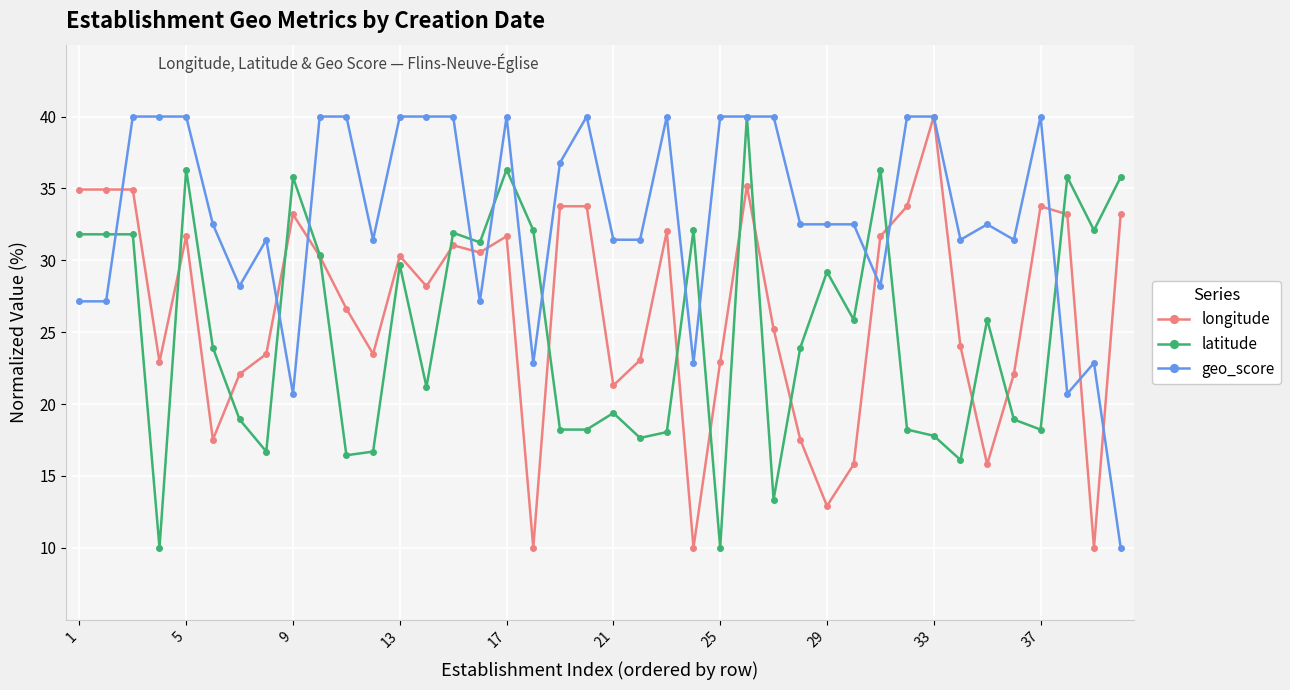

True or false: geo_score has more than 1 points higher than both neighbors.

True